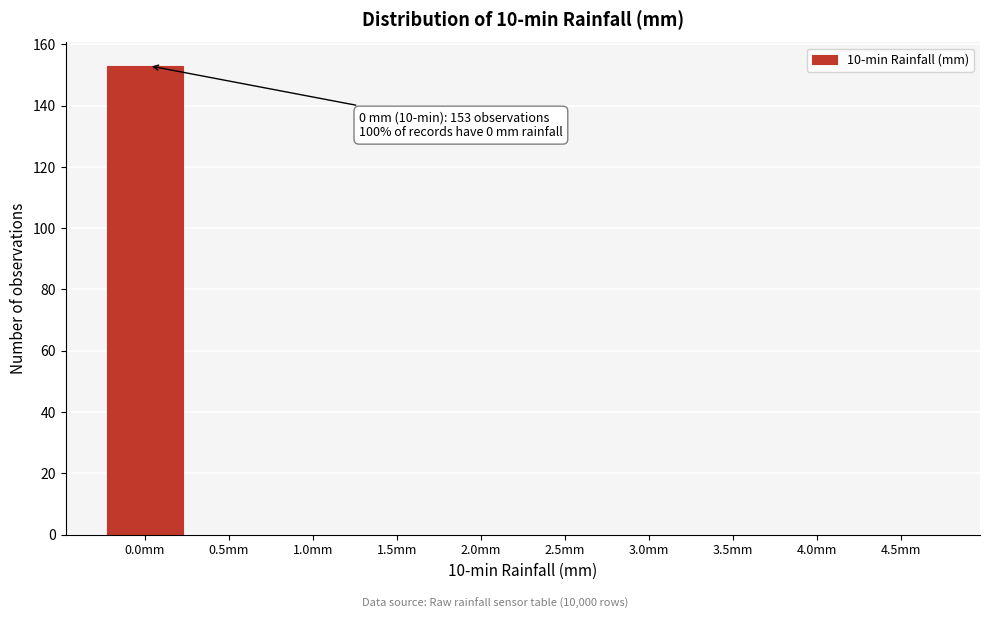

Reading left to right, extract all data points from this chart.

0.0mm=153	0.5mm=0	1.0mm=0	1.5mm=0	2.0mm=0	2.5mm=0	3.0mm=0	3.5mm=0	4.0mm=0	4.5mm=0